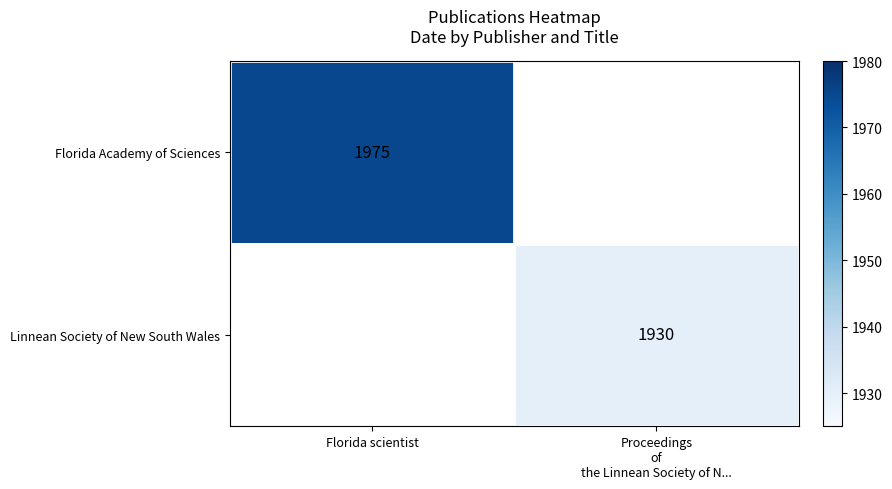

Is it true that Florida Academy of Sciences equals 3085 at Florida scientist?

False